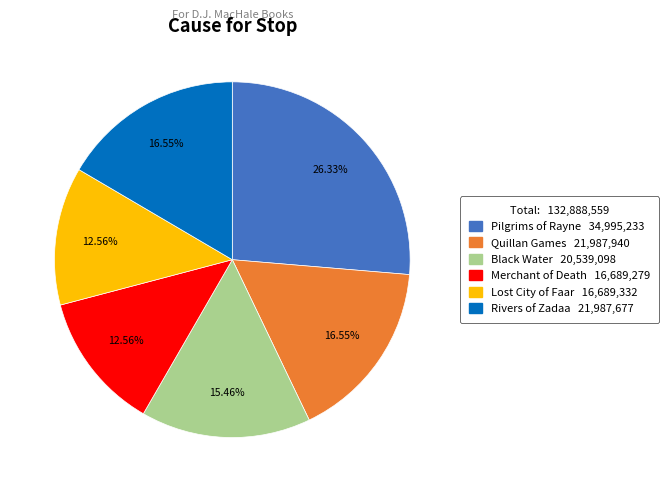

To the nearest percent, what portion does Quillan Games represent?

17%